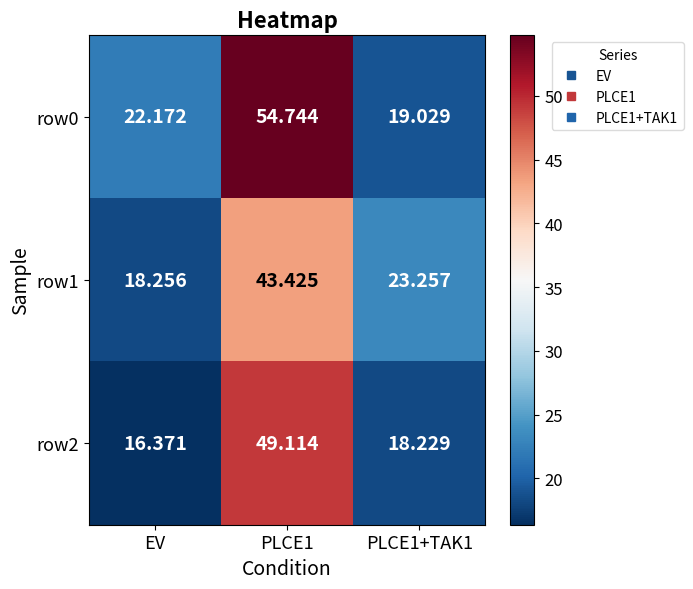

Is the value of row2 at EV greater than the value of row0 at PLCE1+TAK1?

No